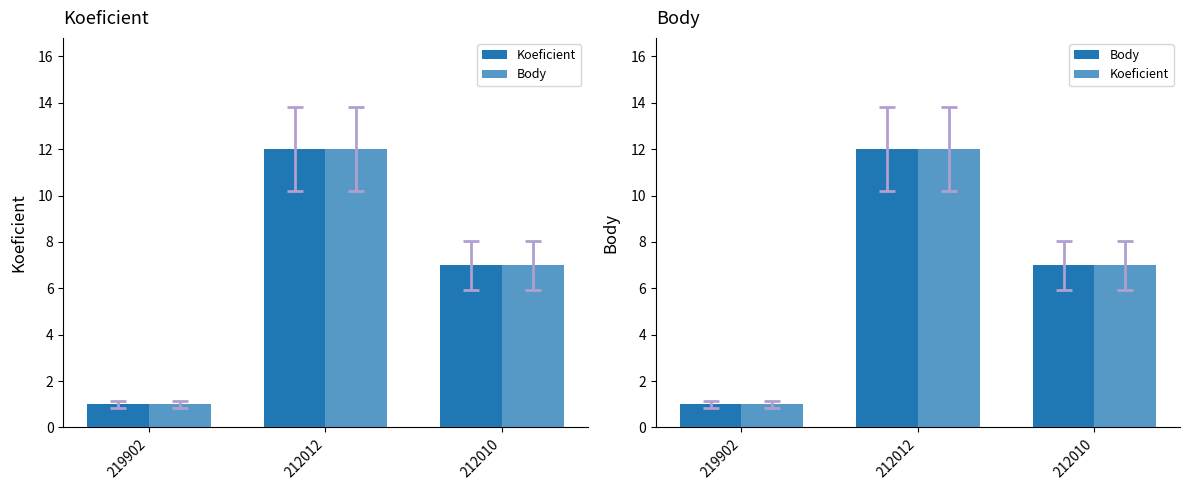

What are all the series names shown in the legend?

Koeficient, Body